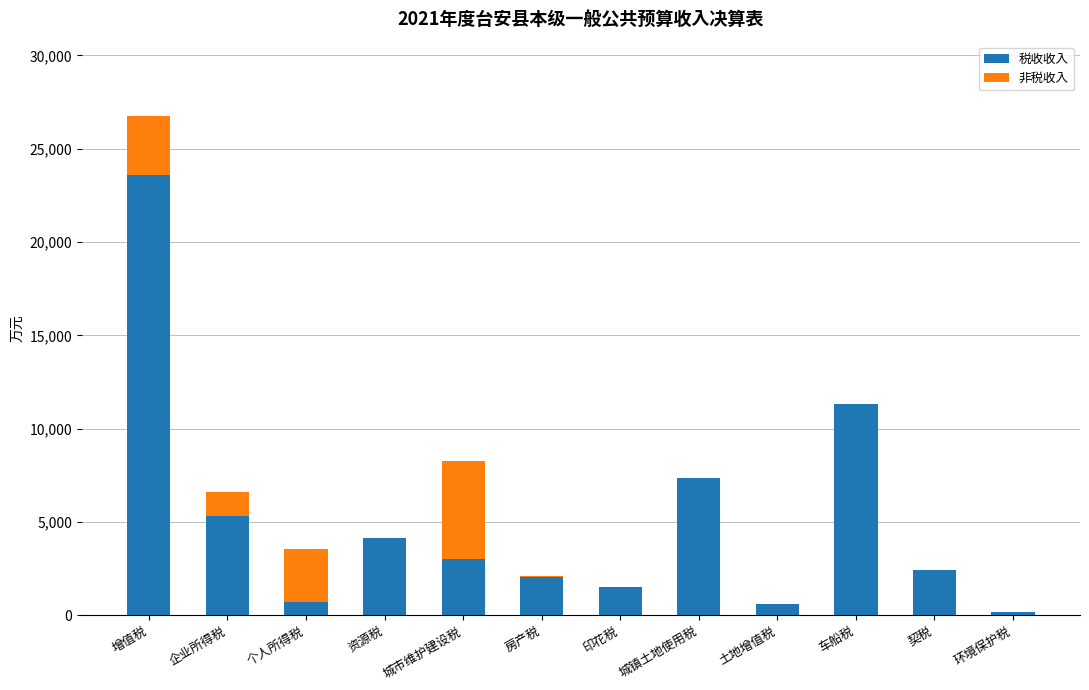

How many data points does each series have?

12